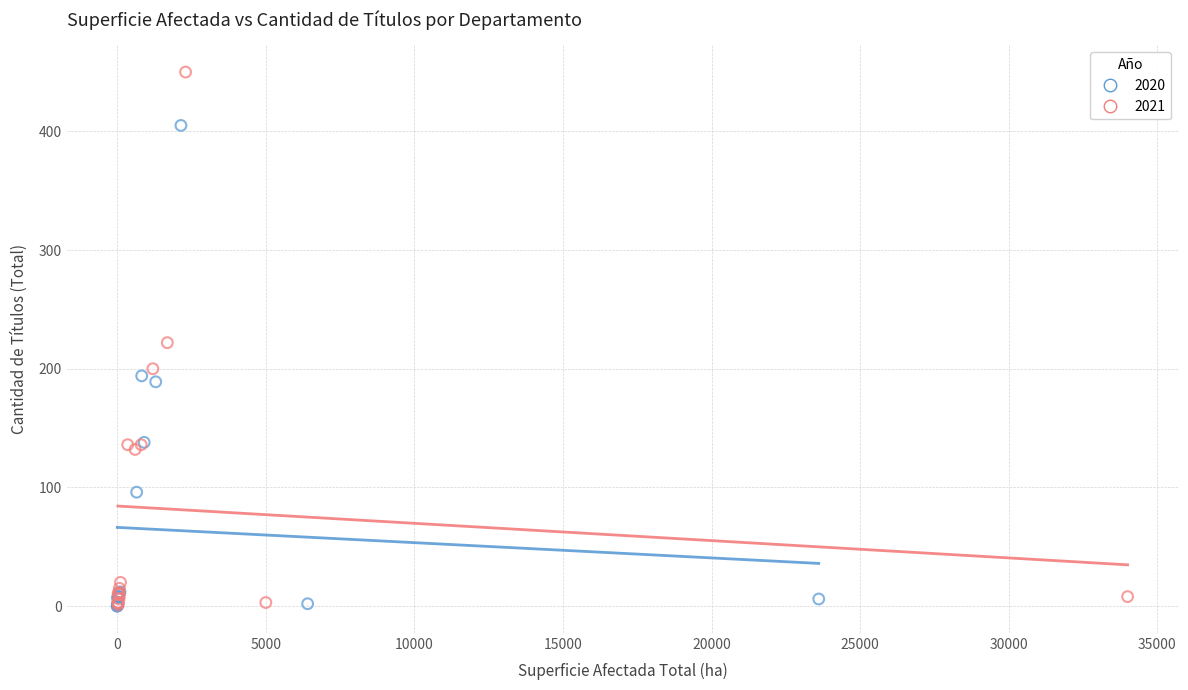

Which series contains the highest Y value?

2021